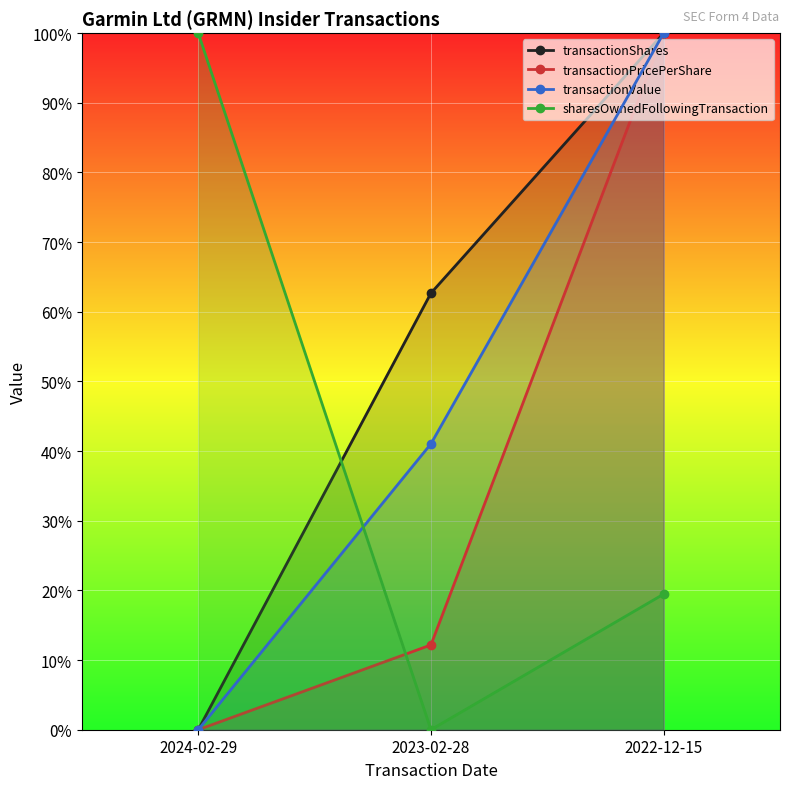

Which series has the largest total across all categories?

transactionShares